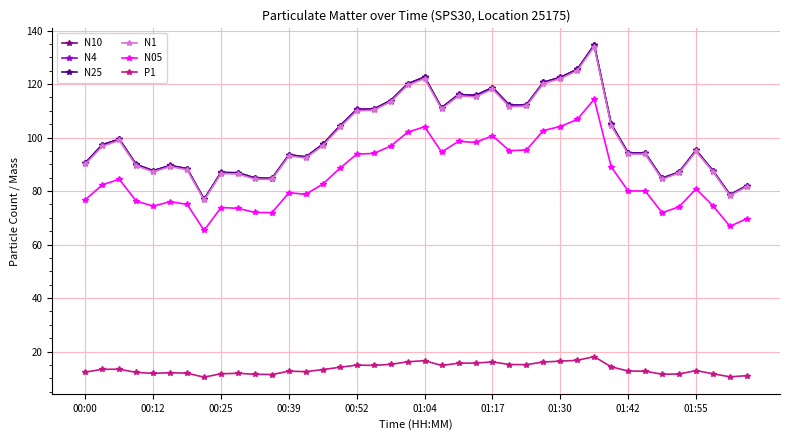

What is the greatest value displayed?

134.6